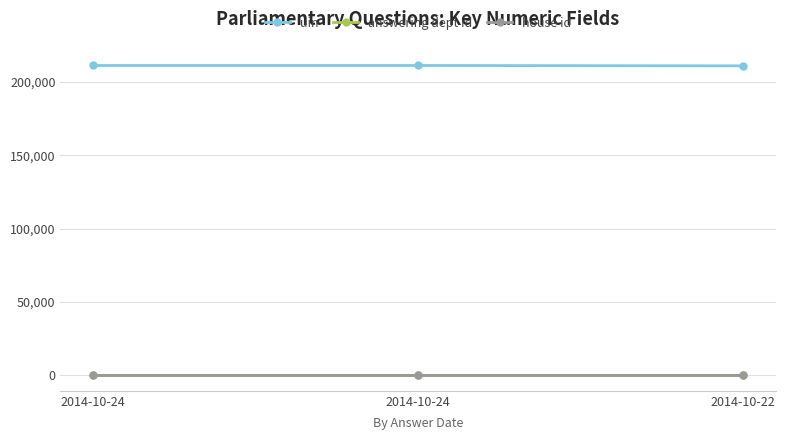

What is the greatest value displayed?

211245